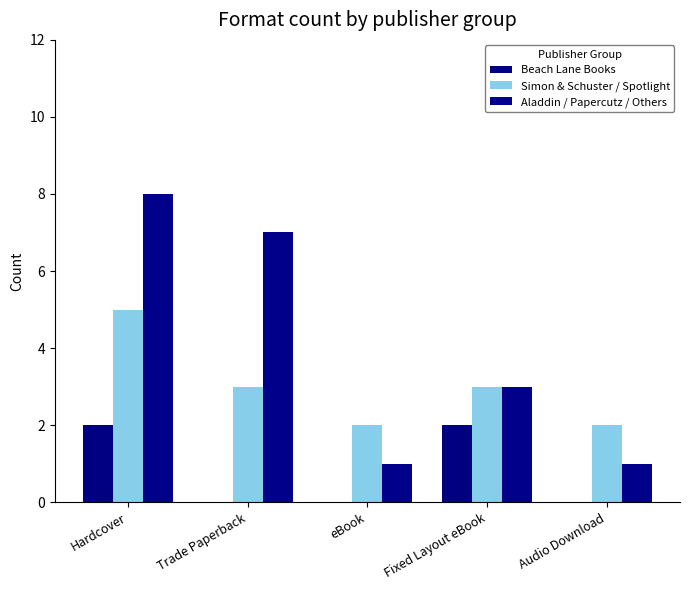

Is it true that Beach Lane Books equals 2 at Fixed Layout eBook?

True